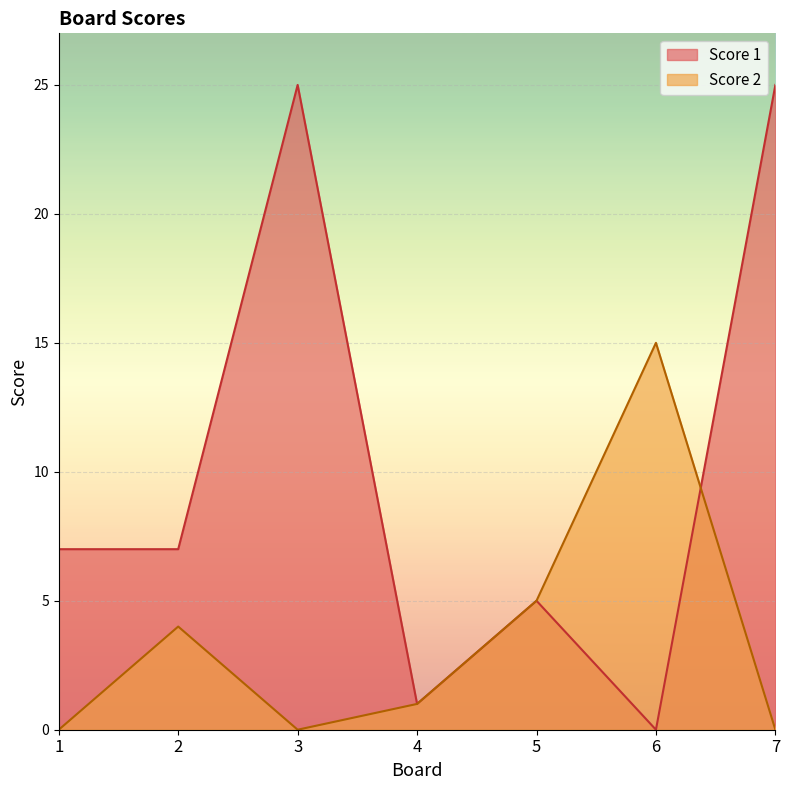

Reading left to right, list all the values displayed in this chart.

Score 1: 7	7	25	1	5	0	25
Score 2: 0	4	0	1	5	15	0